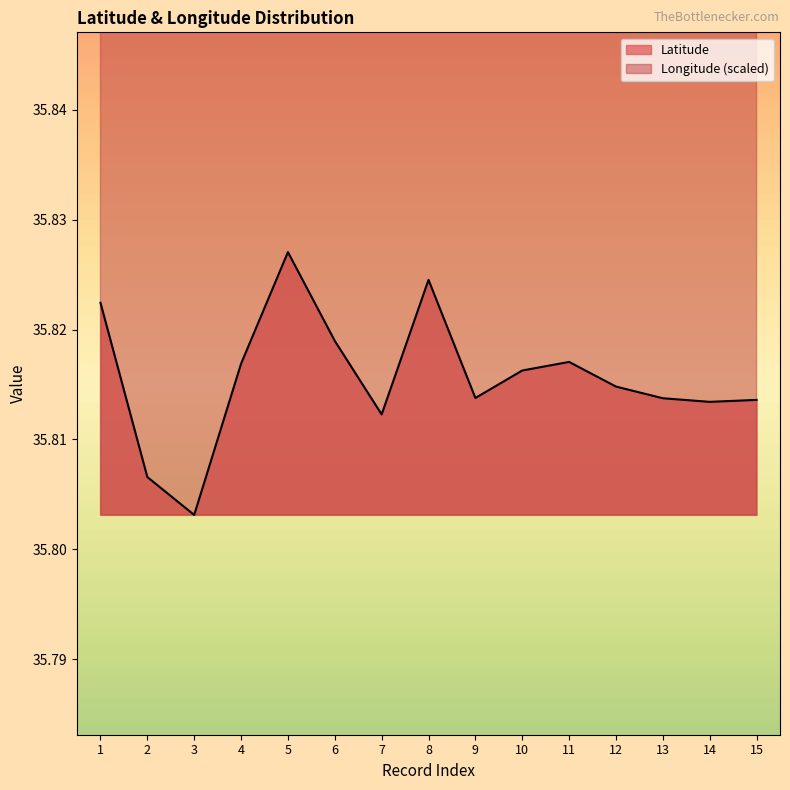

Count the Longitude values in the range 36 to 37.

15